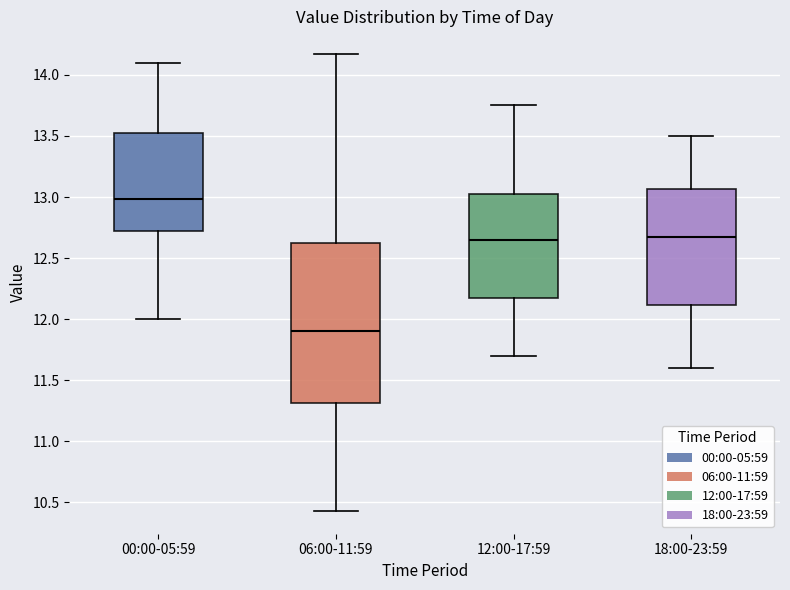

Which box has the lowest median line?

06:00-11:59